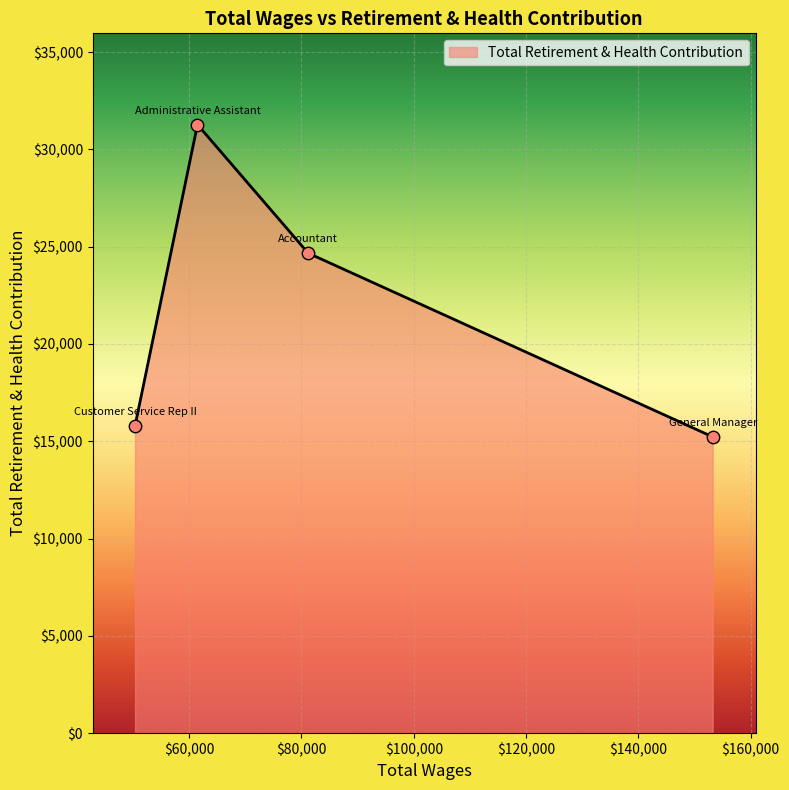

What is the change in value from 81182.0 to 50352.0?

-8870